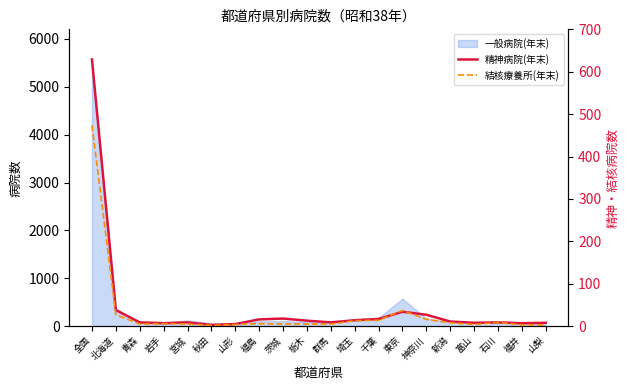

How many lines are shown in the chart?

2